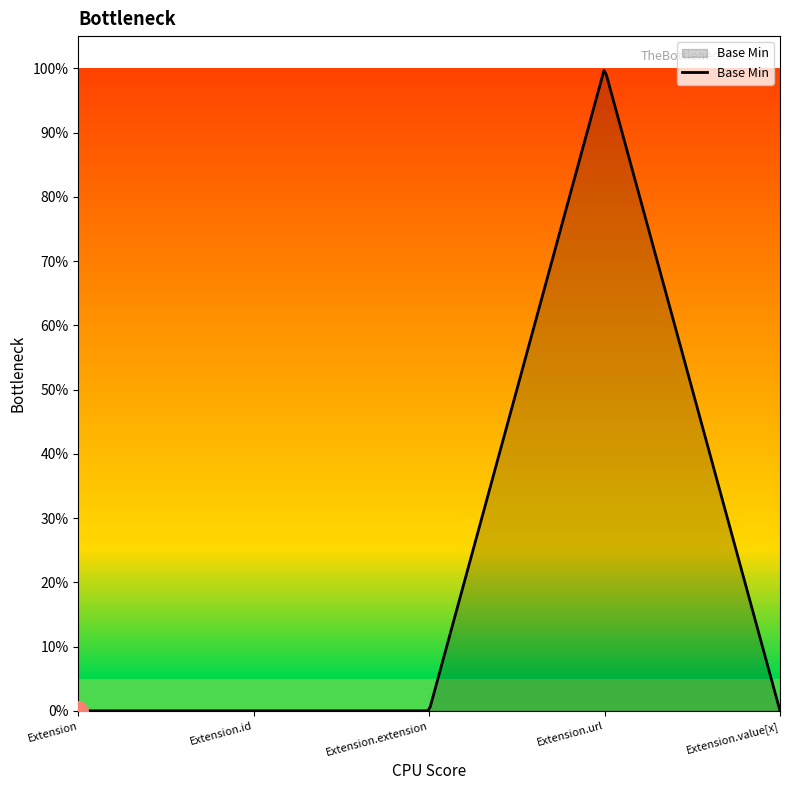

Does the chart have visible grid lines?

No